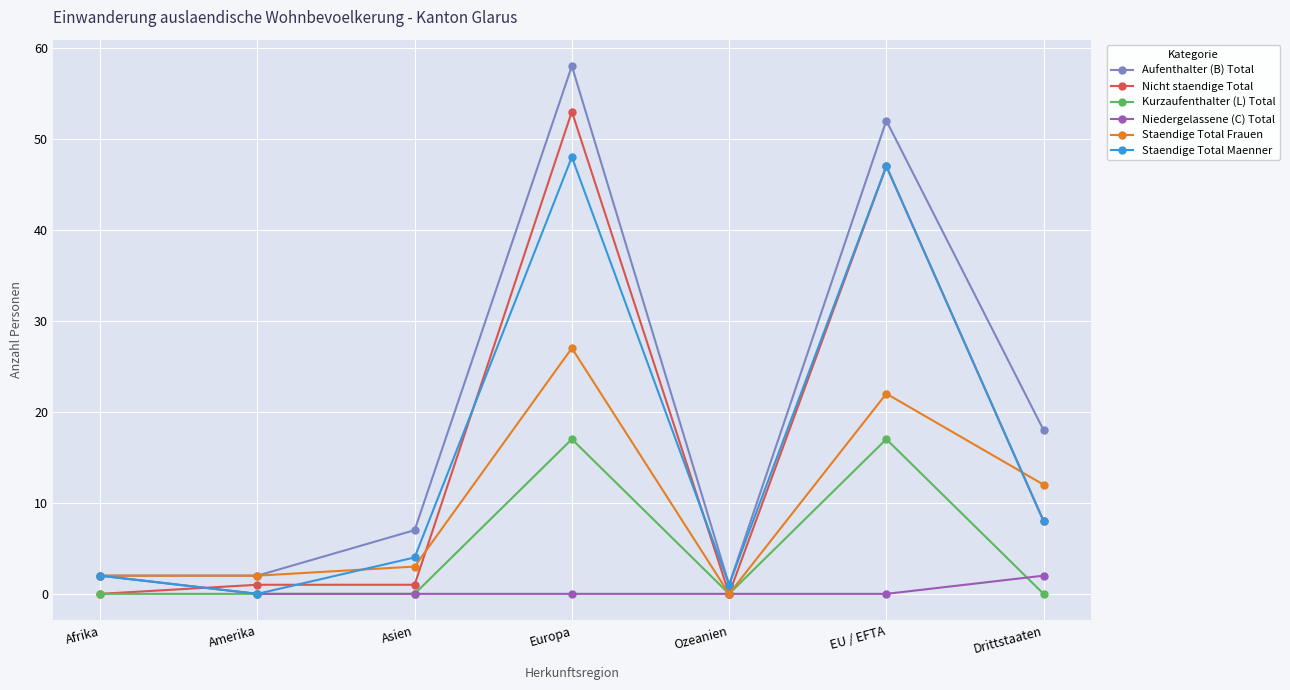

What is the total value across all series at Ozeanien?

2